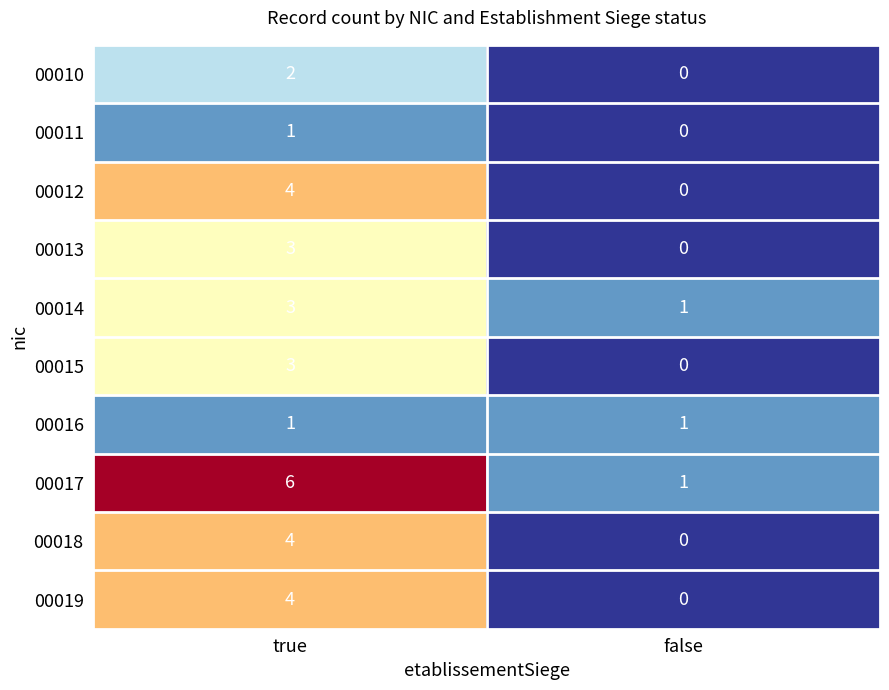

Between true and false, which series saw the biggest shift?

00017